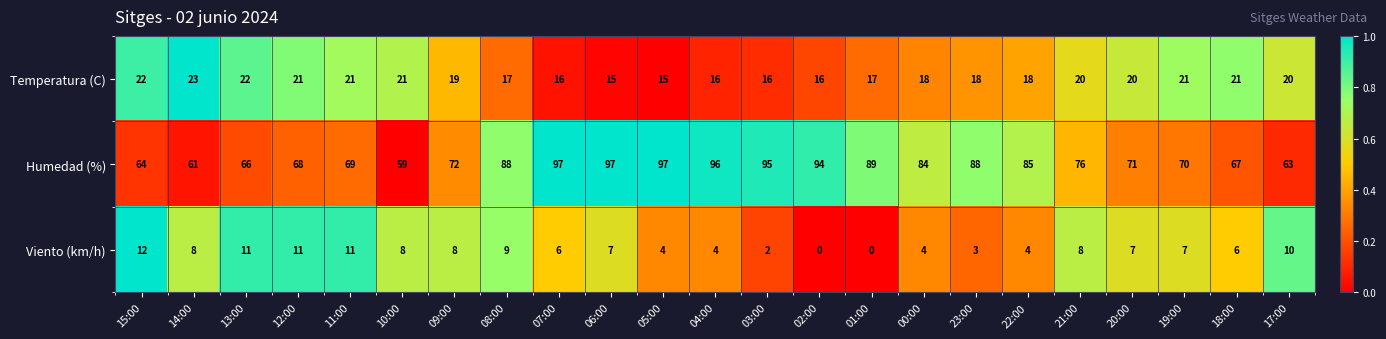

Which series has the largest total across all categories?

Humedad (%)